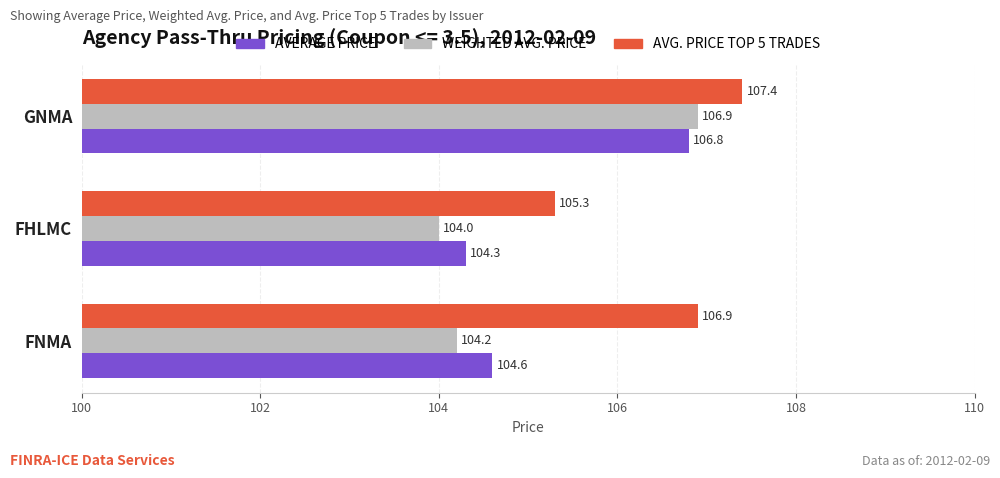

What is the difference between the maximum and minimum values in the WEIGHTED AVG. PRICE series?

2.9